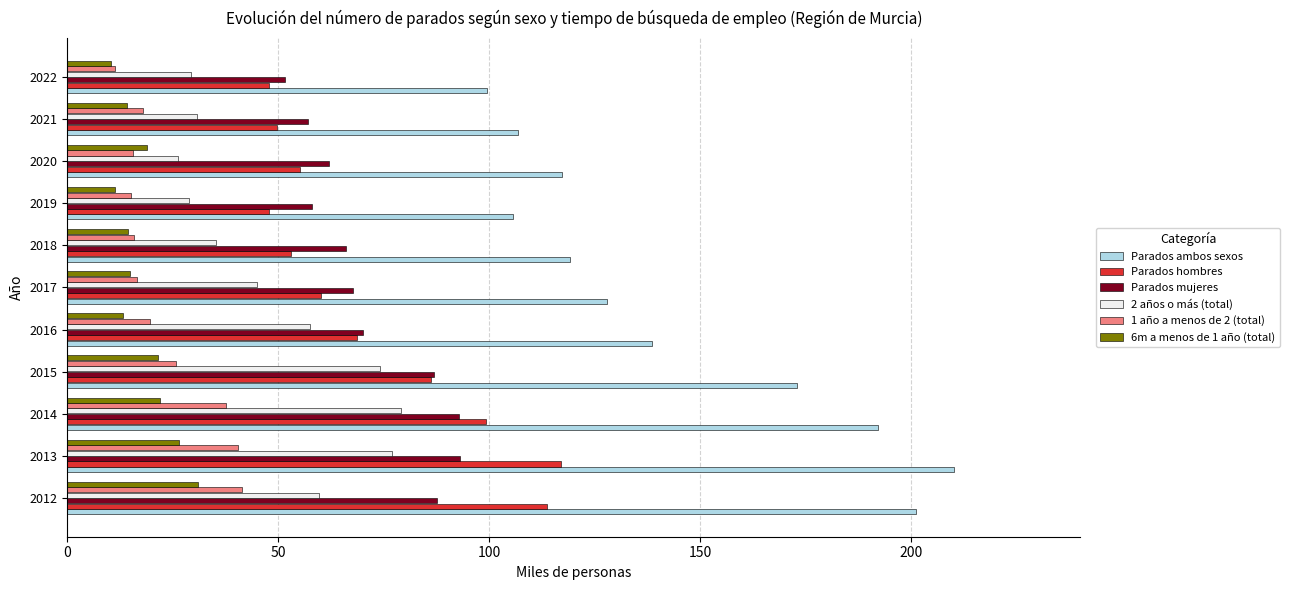

What is the greatest value displayed?

210.1